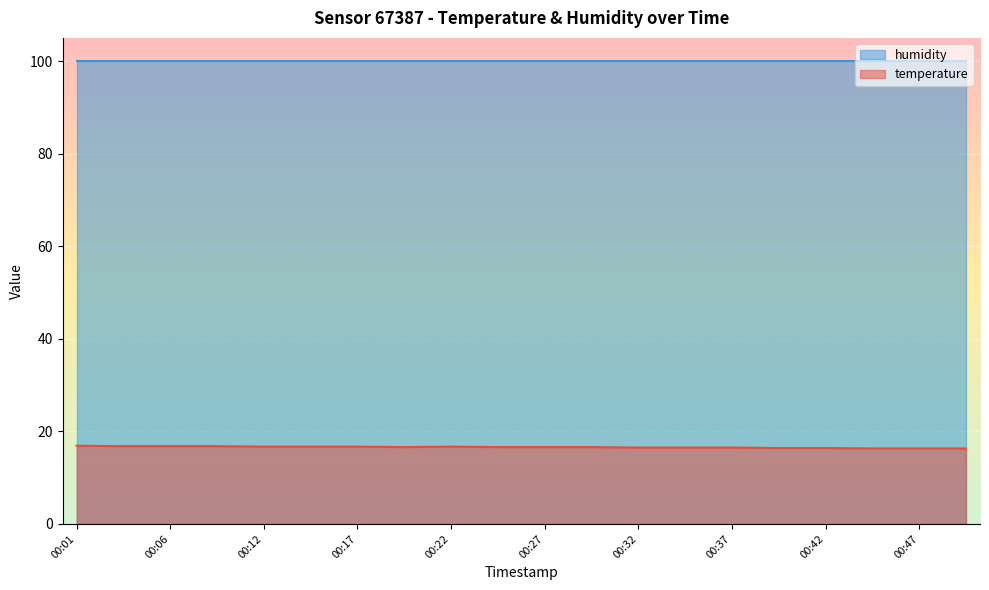

Approximately how many times larger is the value at 2022-07-25T00:49:58 compared to 2022-07-25T00:39:52?

1.0